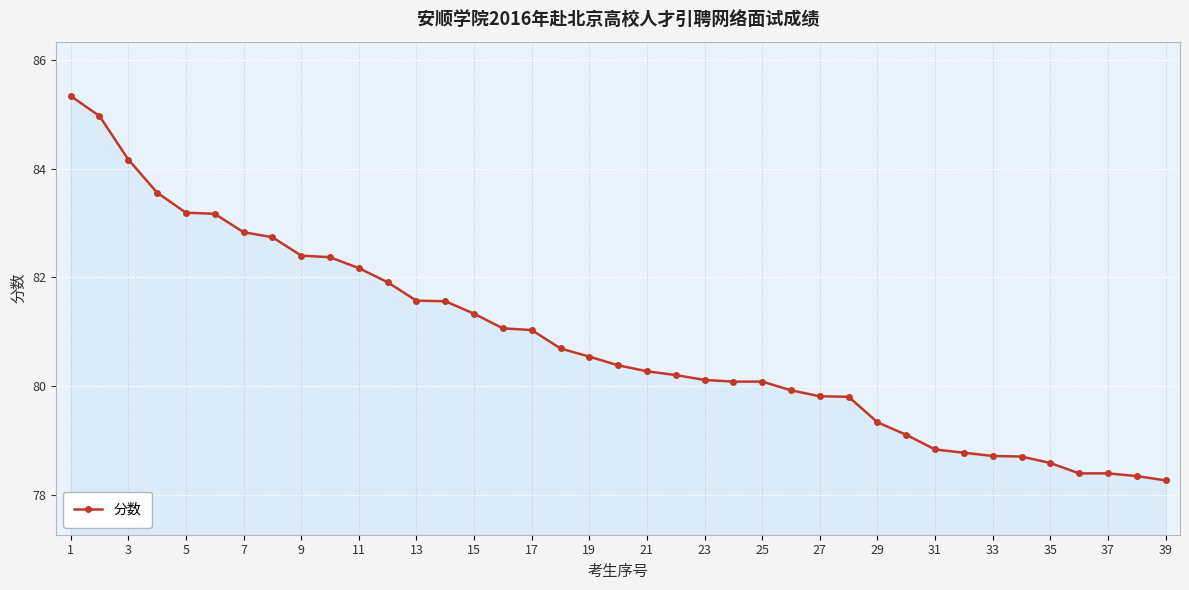

What is the value of the 23rd point from the left?

80.1